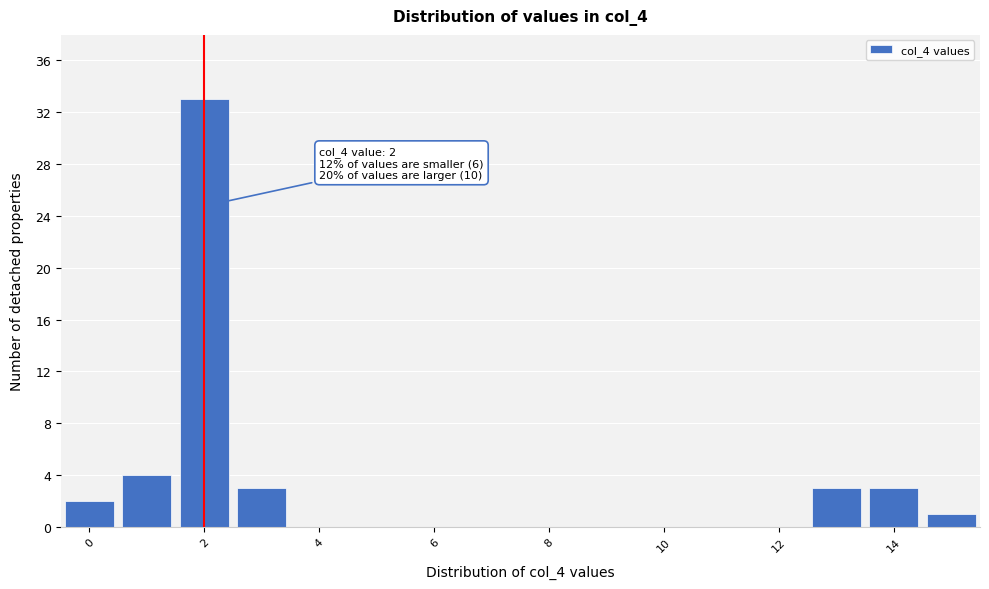

Over which range of the x-axis is the bar tallest?

1.5 to 2.5